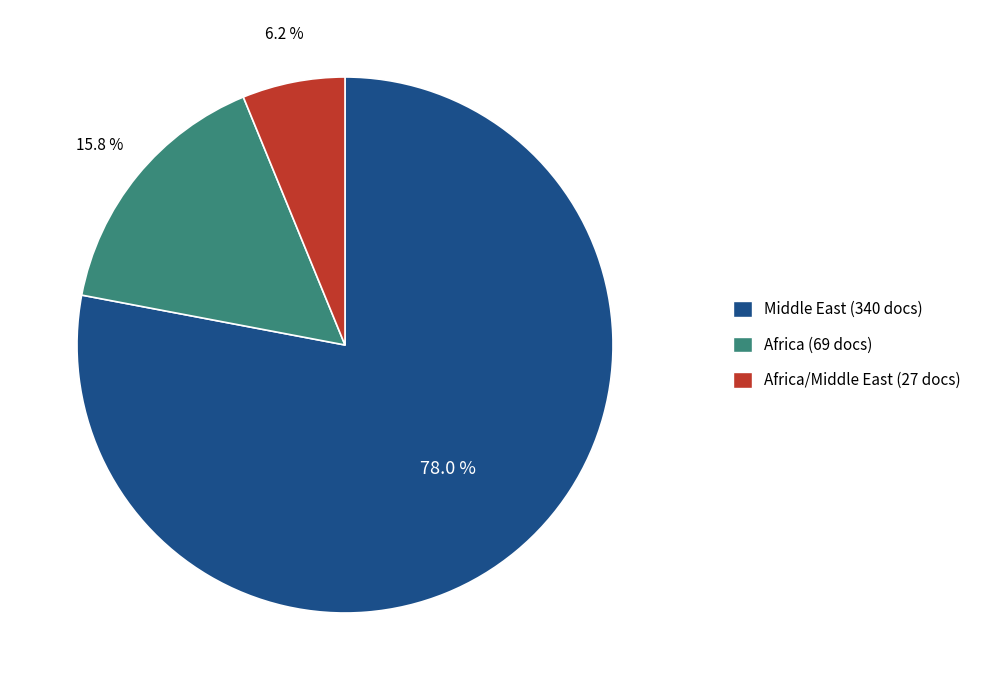

Is there any slice that represents more than half of the pie?

Yes